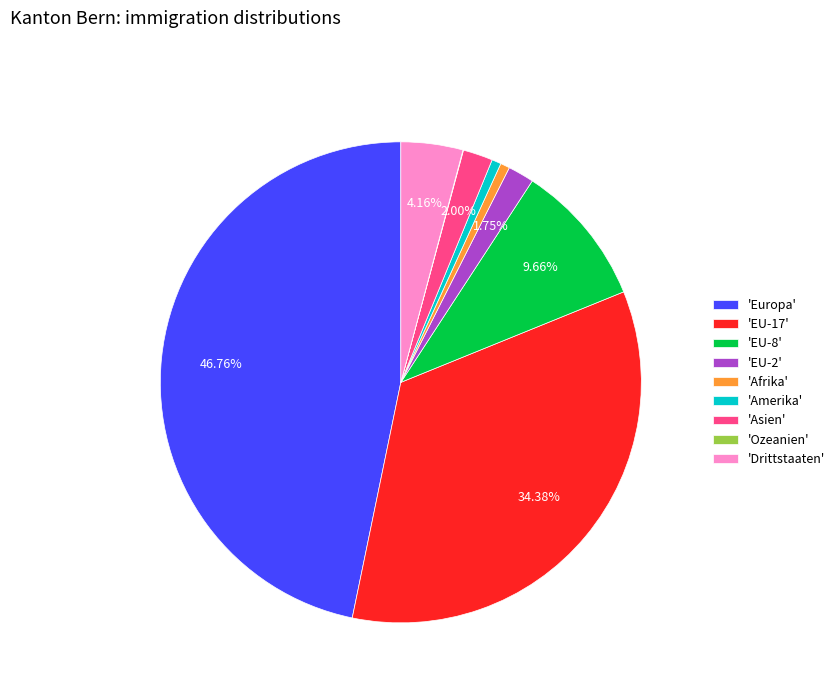

Which has a higher value, 'Afrika' or 'Drittstaaten'?

'Drittstaaten'